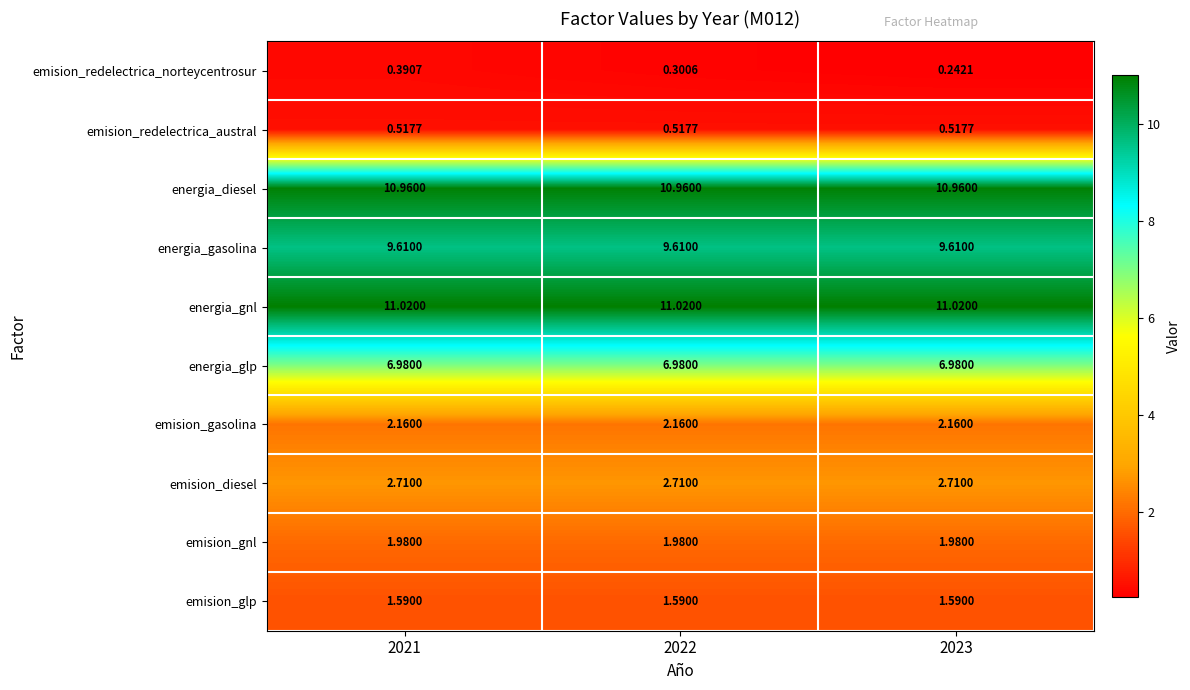

How many data points does each series have?

3